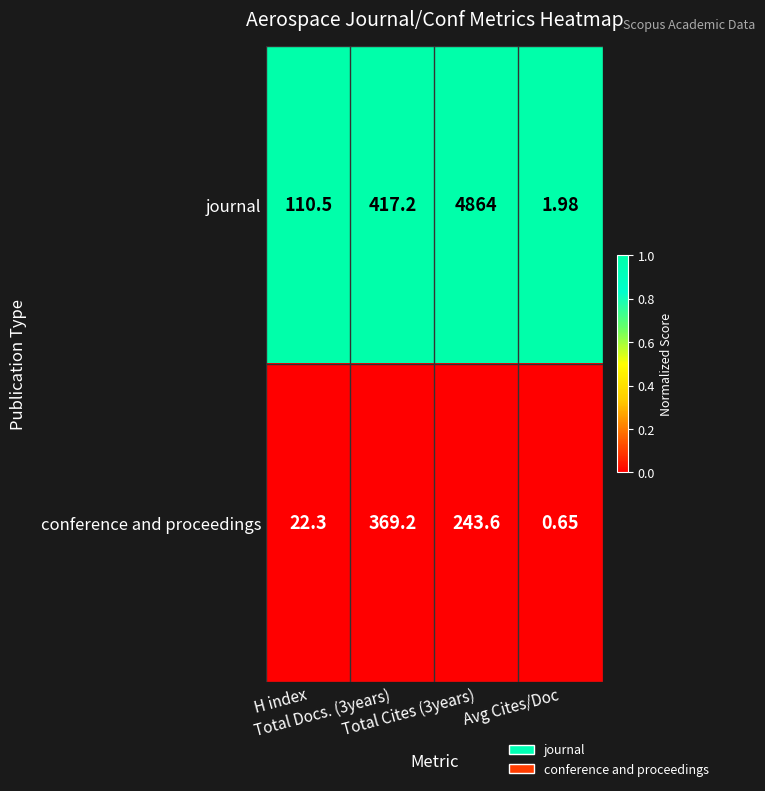

List the series in order of their overall mean, highest first.

journal, conference and proceedings